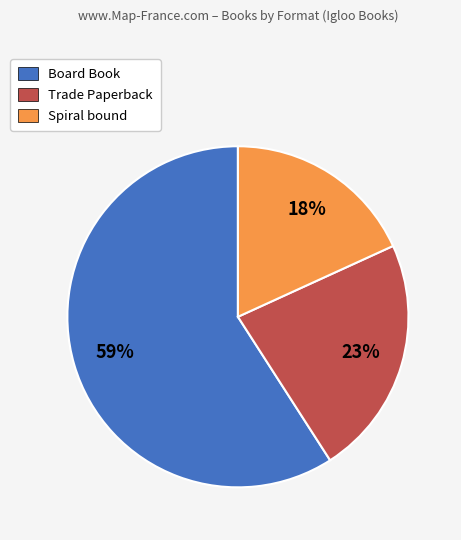

What is the ratio of the value at Trade Paperback to the value at Board Book?

0.4